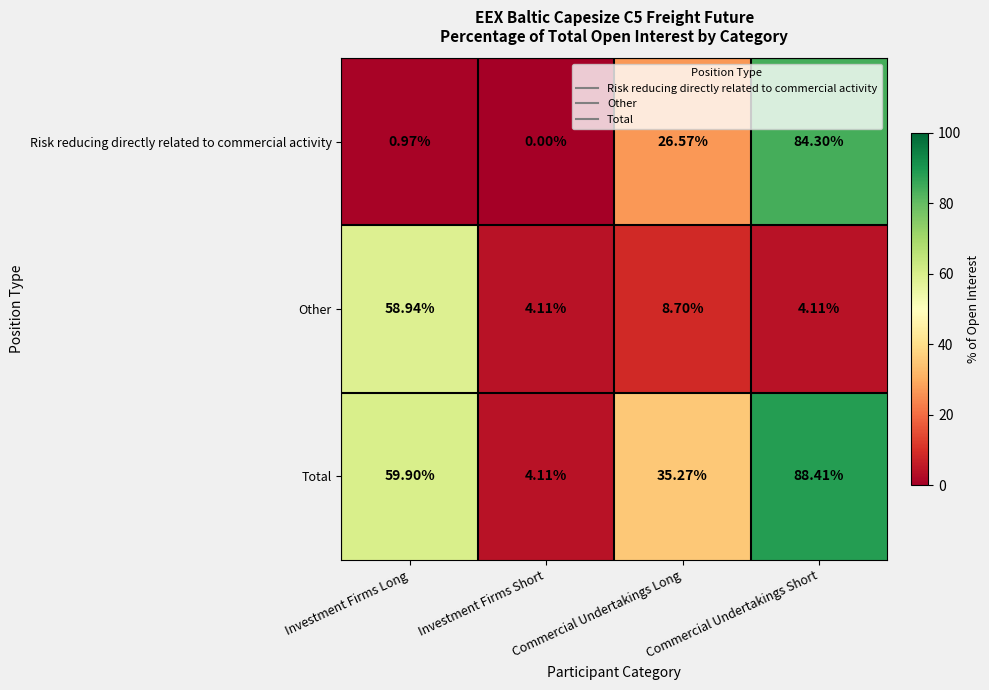

Where does the Other series first go above 8?

Investment Firms Long